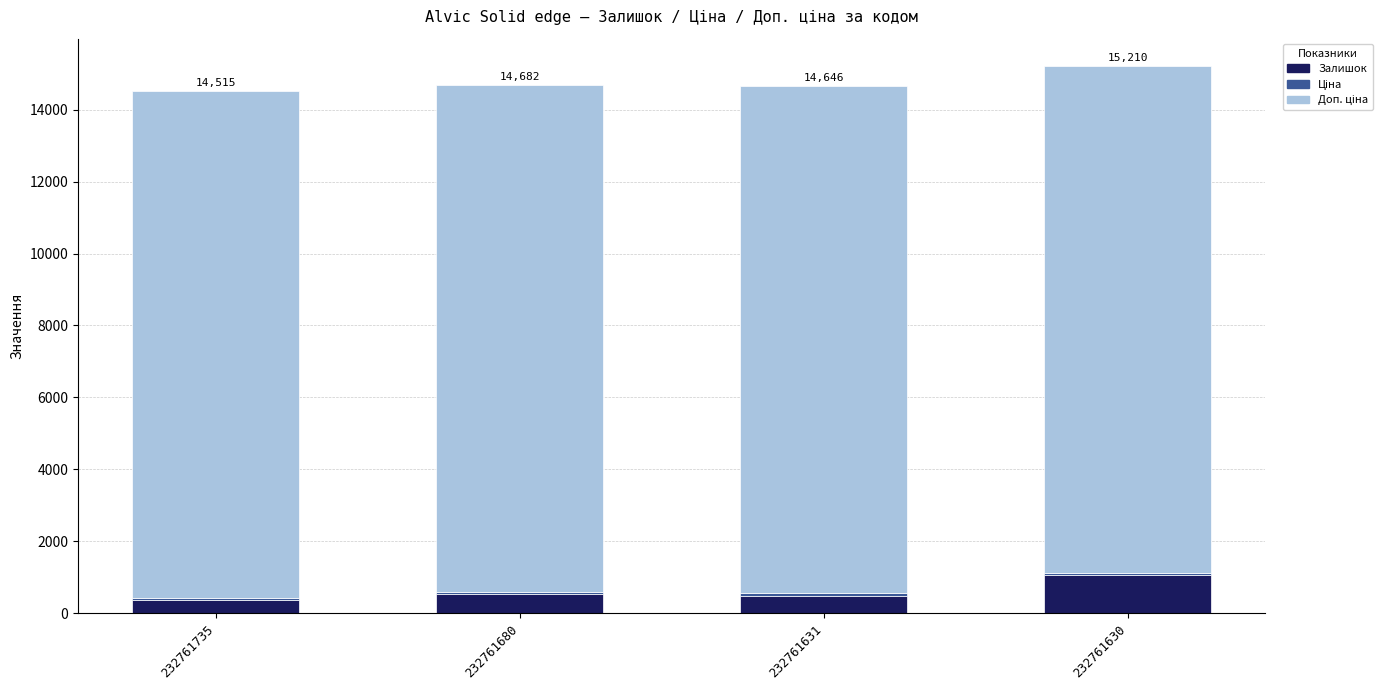

How many categories are shown in the chart?

4